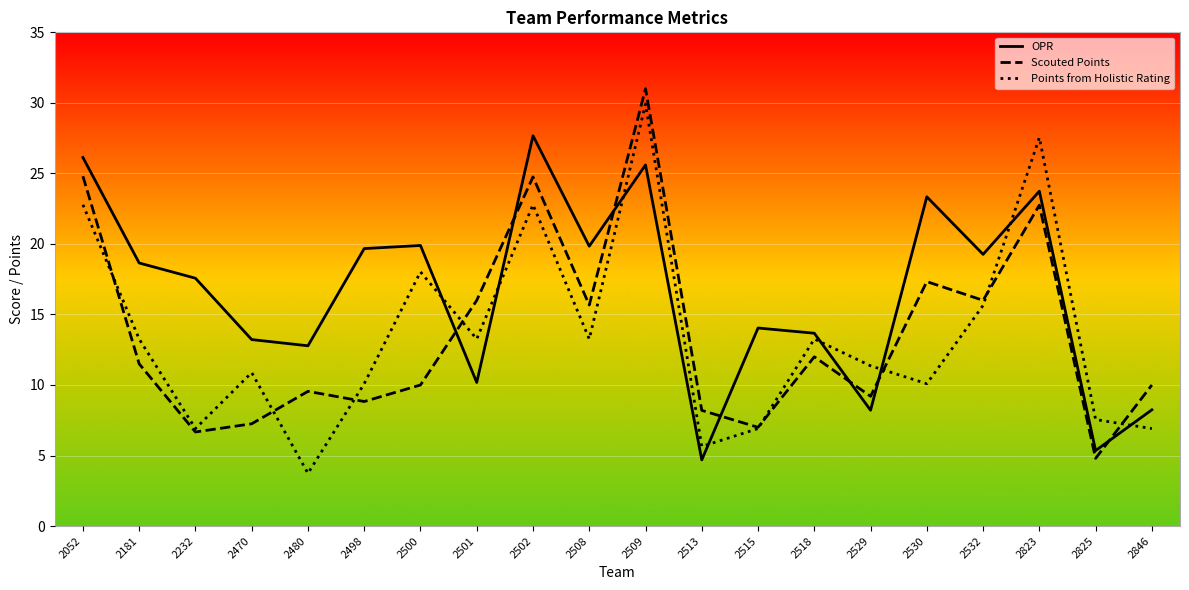

What are all the series names shown in the legend?

OPR, Scouted Points, Points from Holistic Rating